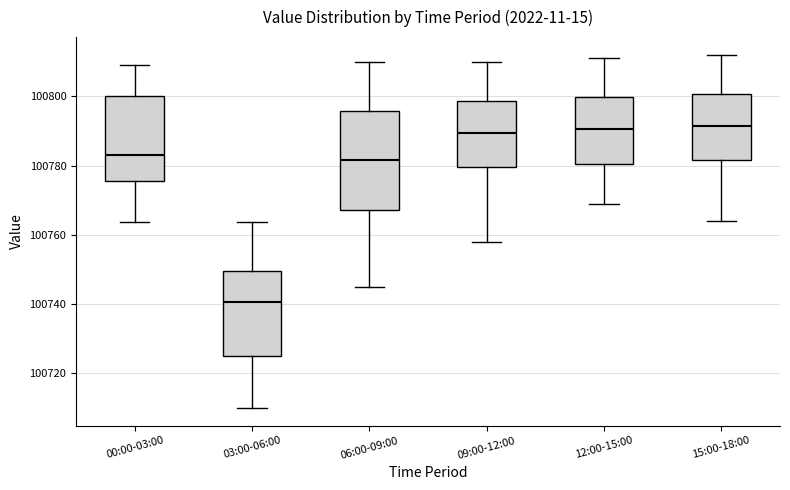

Which box's median line is the lowest?

03:00-06:00